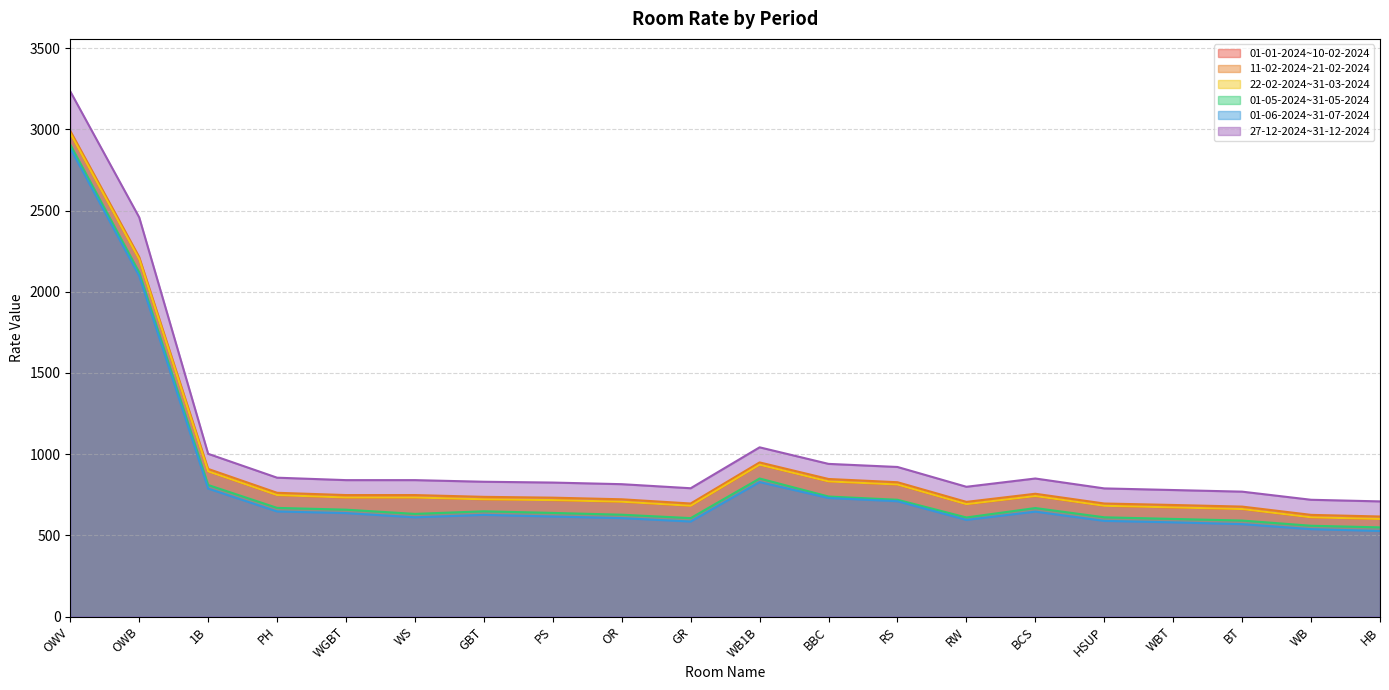

Where is the first local minimum for 11-02-2024~21-02-2024?

GR